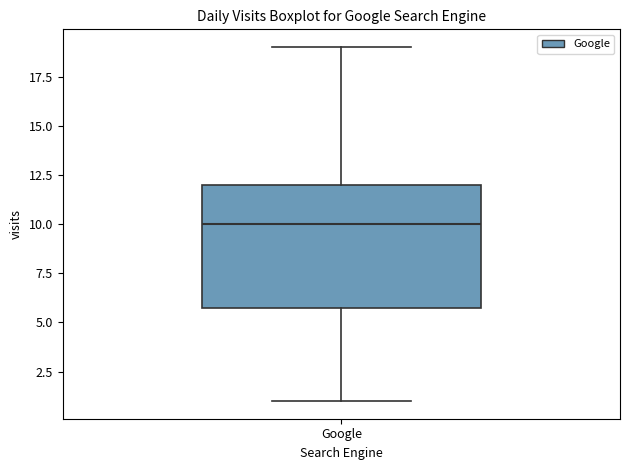

Where is the lower edge of the box for Google on the y-axis? The values are not printed on the chart, so give them approximately, as read against the axis.

6